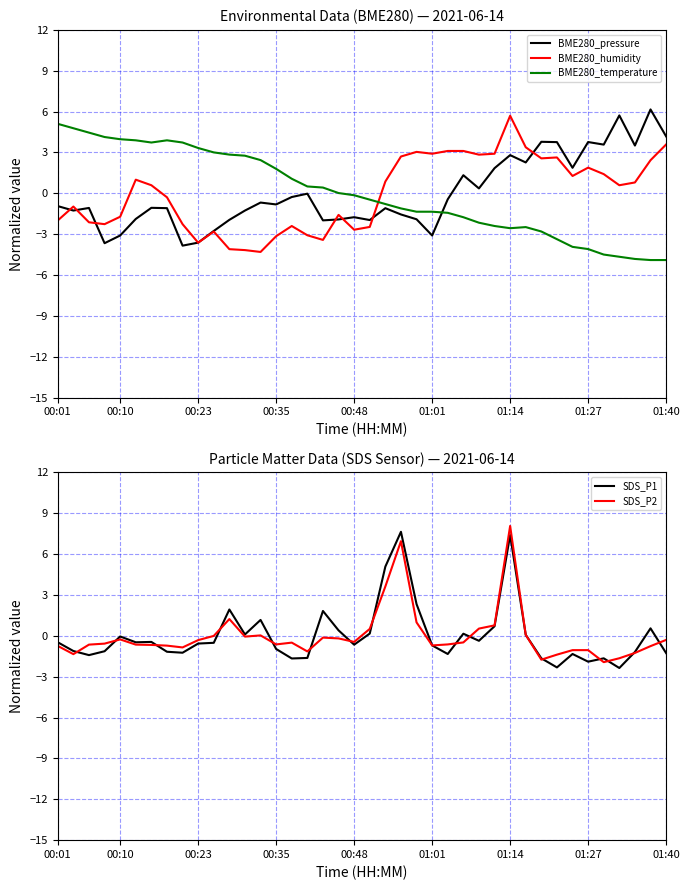

How many lines are shown in the chart?

5